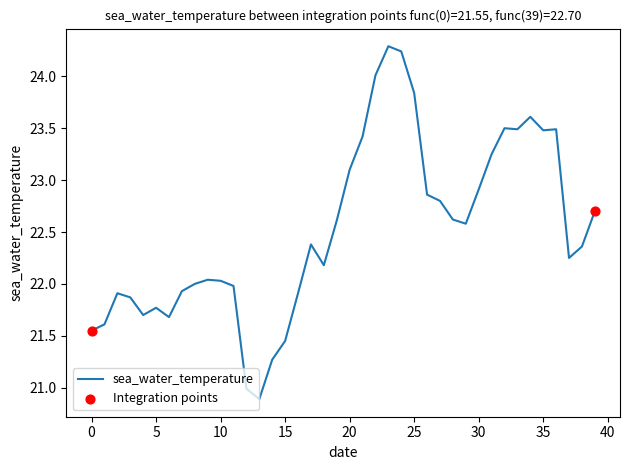

What is the smallest value displayed?

20.9